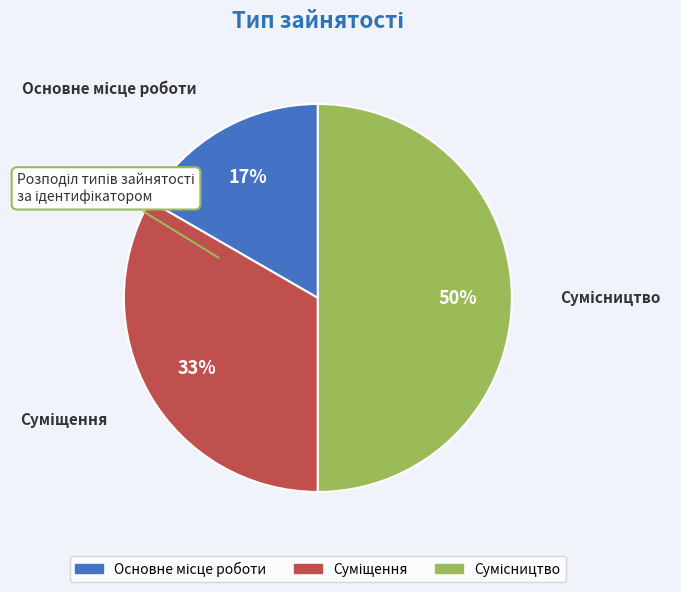

To the nearest percent, what is the average slice percentage?

33%